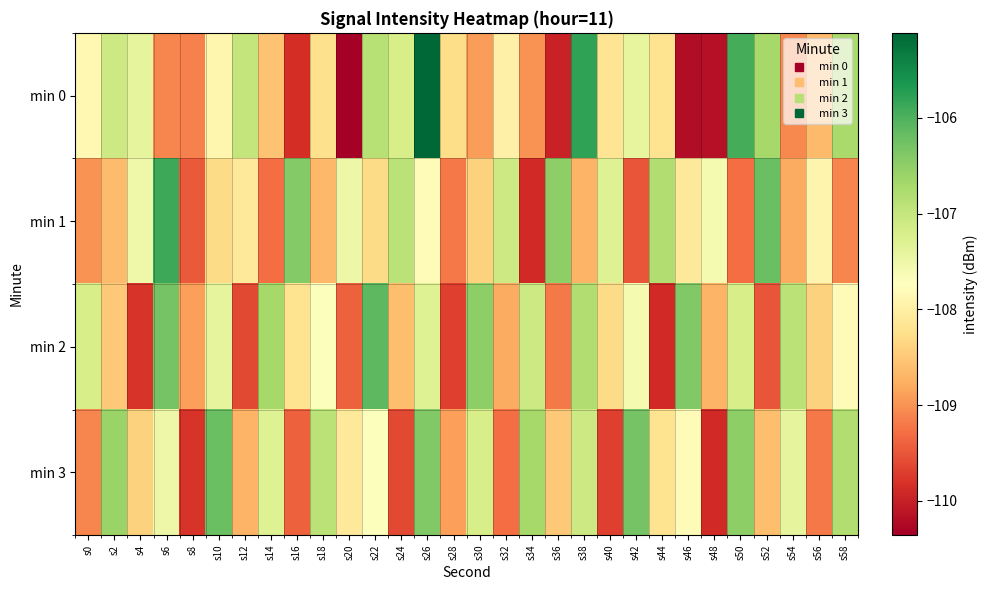

What is the spread (max minus min) of values at s32?

2.2